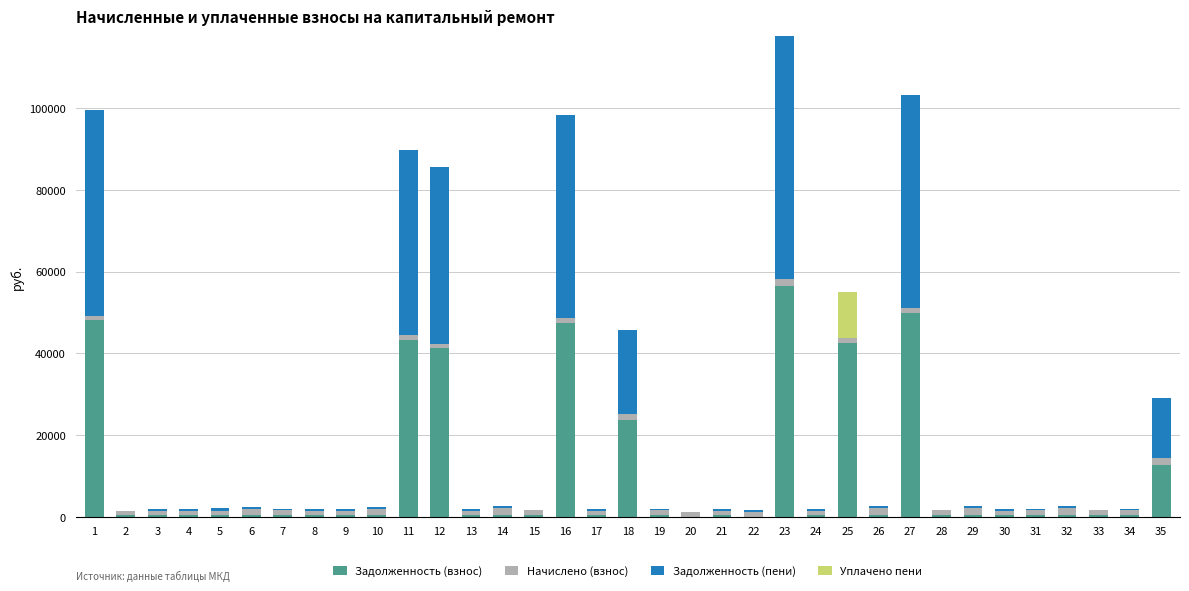

Are the bars horizontal?

No